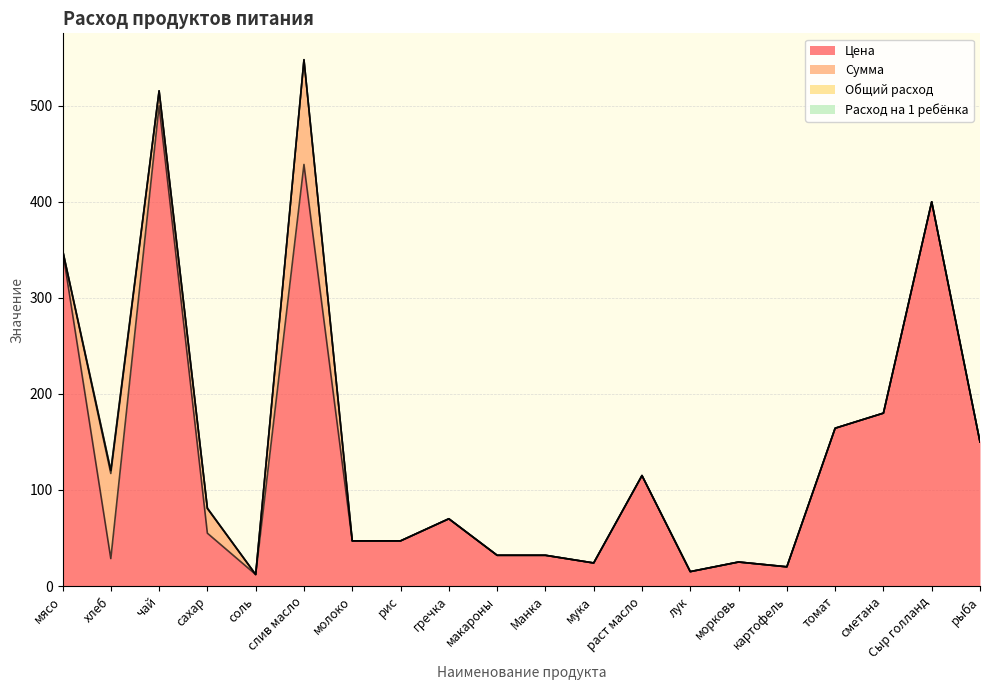

At which category does the chart reach its minimum across all series?

мясо